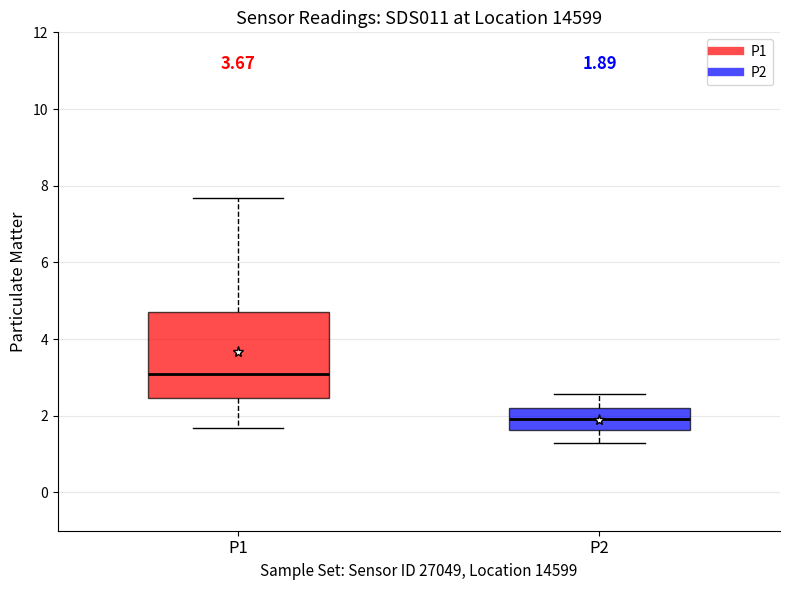

Which box's median line is the lowest?

P2